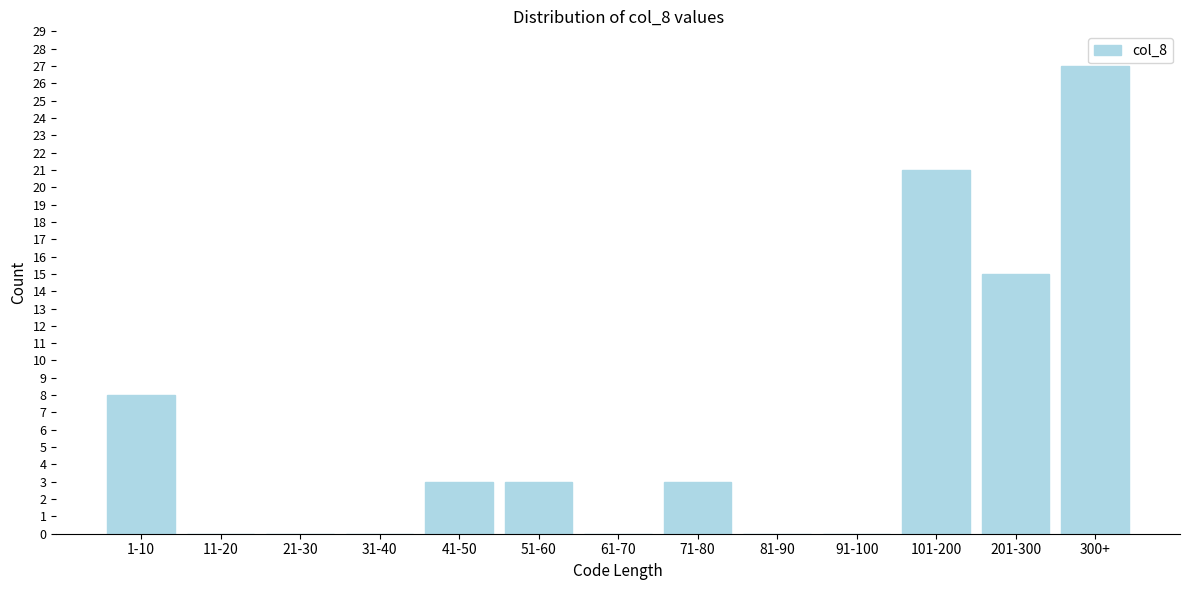

Reading right to left, list all the values displayed in this chart.

300+=27	201-300=15	101-200=21	91-100=0	81-90=0	71-80=3	61-70=0	51-60=3	41-50=3	31-40=0	21-30=0	11-20=0	1-10=8